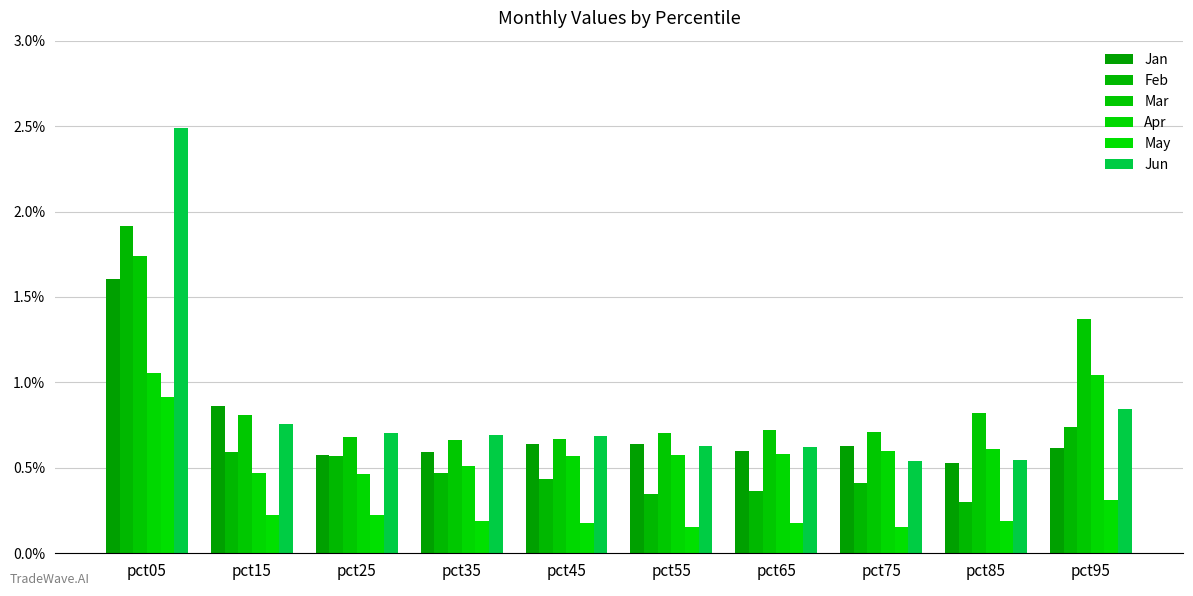

What is the value of the Jan bar at the 8th from the left?

0.6